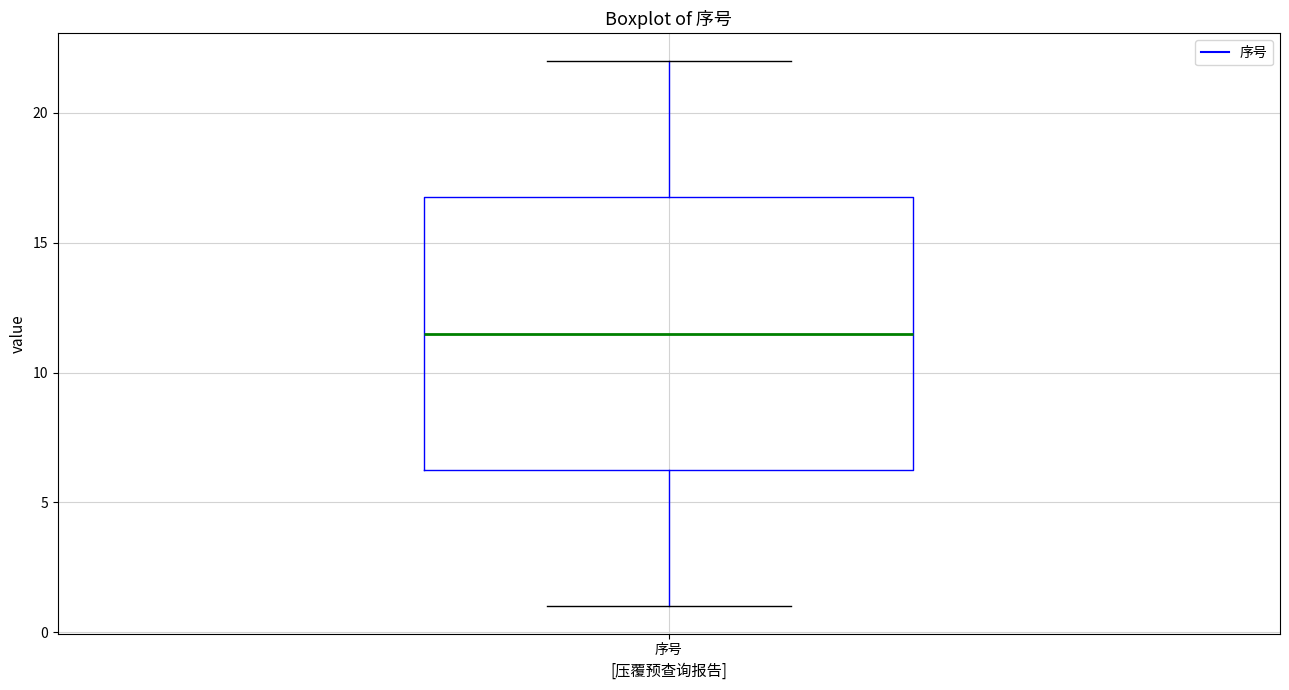

Where does the lower whisker of the box for 序号 end on the y-axis? The values are not printed on the chart, so give them approximately, as read against the axis.

1.0